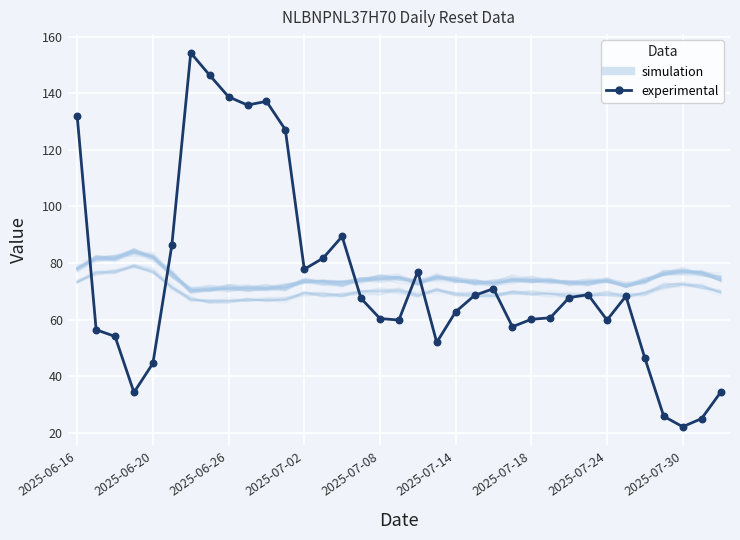

Which series has the widest spread of Y values?

experimental